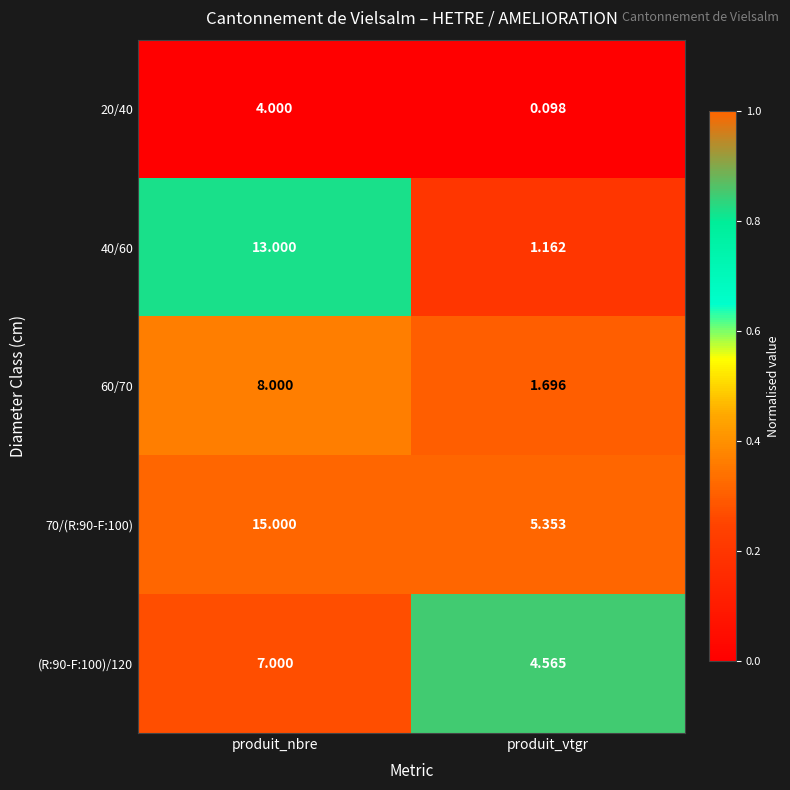

What is the spread (max minus min) of values at produit_vtgr?

5.3